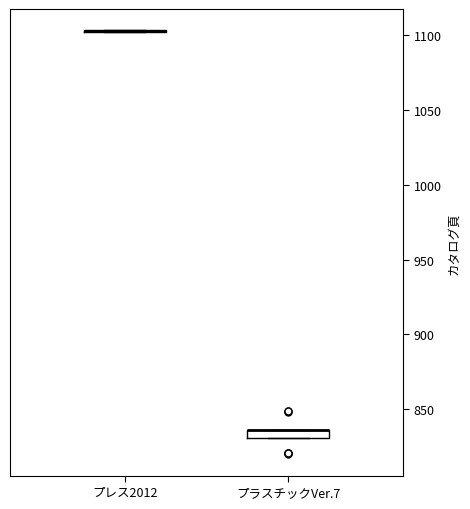

Where is the lower edge of the box for プラスチックVer.7 on the y-axis? The values are not printed on the chart, so give them approximately, as read against the axis.

830